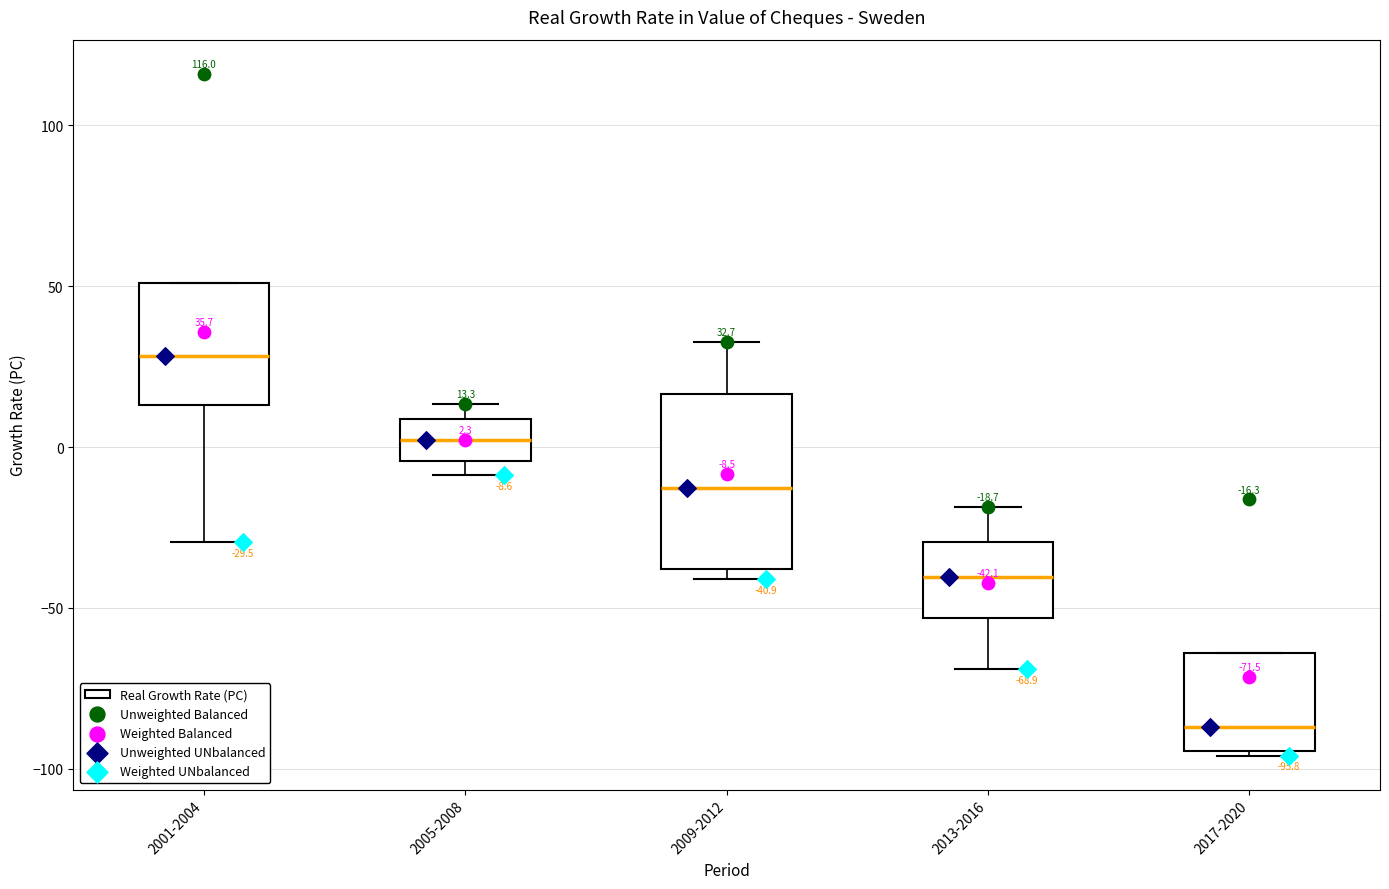

Which box's median line is the lowest?

2017-2020